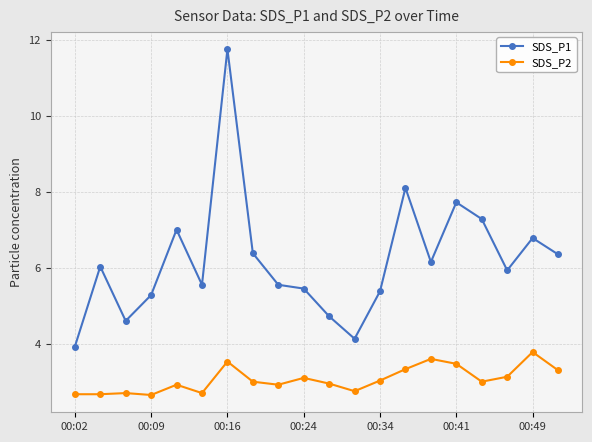

Which series has the largest range (max minus min)?

SDS_P1